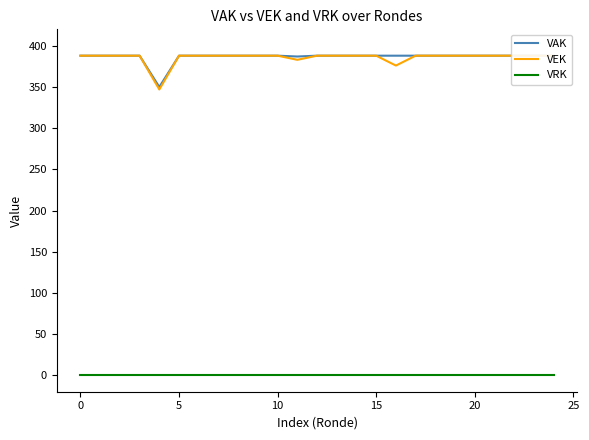

At 19, list the series in order from smallest to largest.

VRK, VAK, VEK